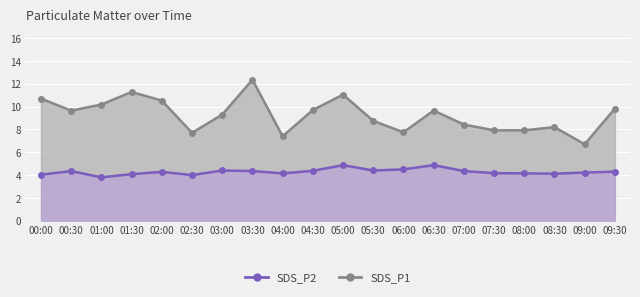

How many lines are shown in the chart?

2